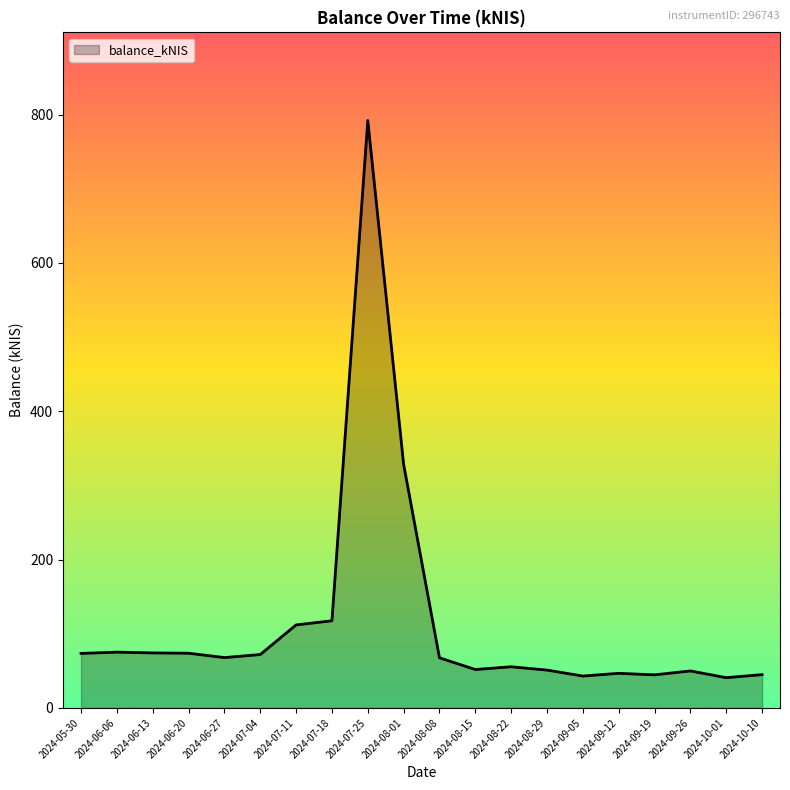

What is the difference between the maximum and minimum values?

751.2